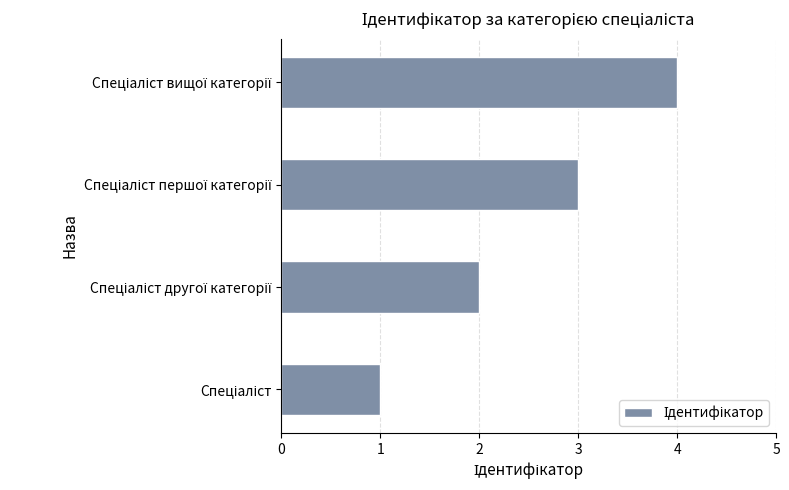

How many data points are less than 3?

2